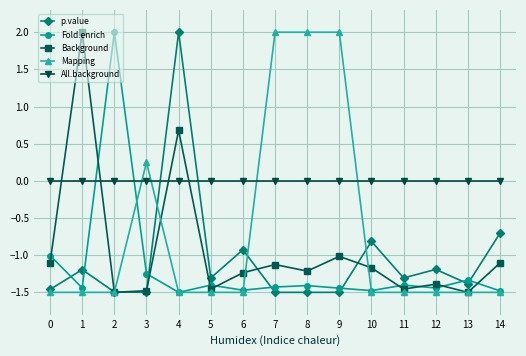

Where does the Mapping series first go above -1?

3